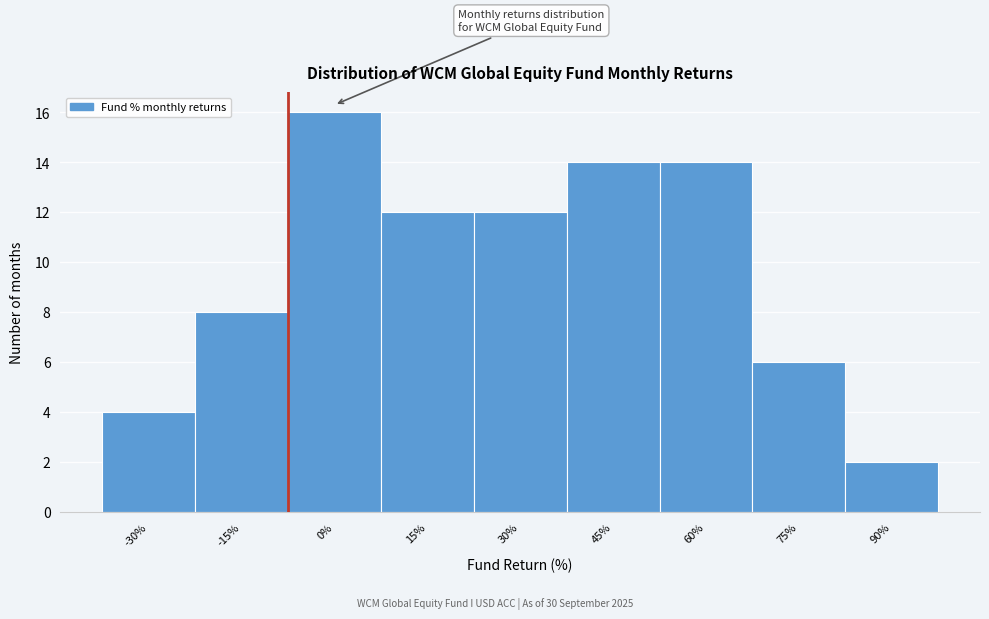

Reading left to right, list all the values displayed in this chart.

-30%=4	-15%=8	0%=16	15%=12	30%=12	45%=14	60%=14	75%=6	90%=2